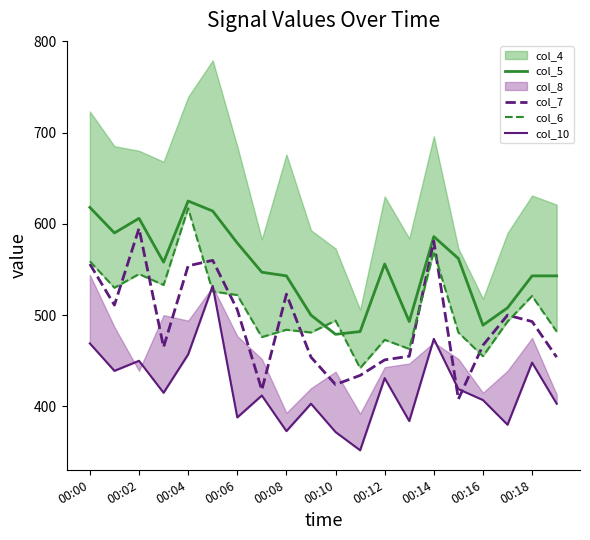

What is the approximate value of col_5 at 00:00?

618